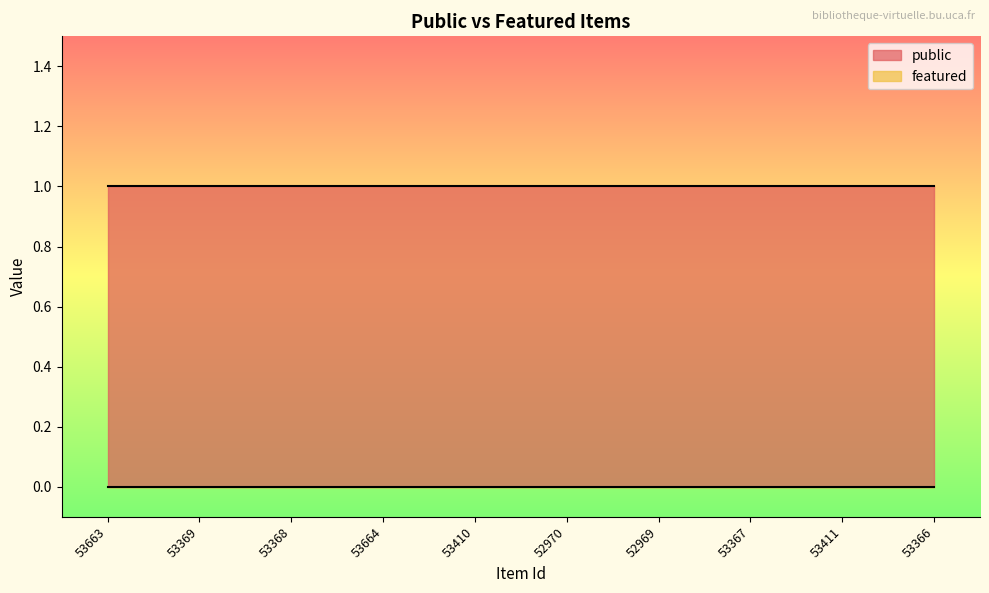

List the series in order of their overall mean, lowest first.

featured, public